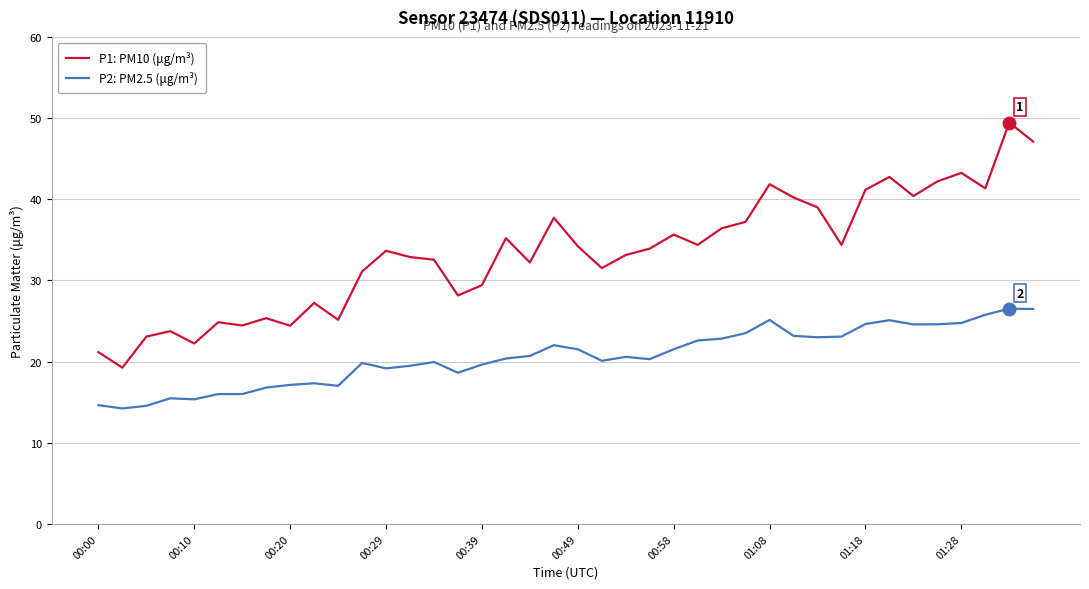

What is the difference between the maximum and second lowest values in the P2: PM2.5 (μg/m³) series?

12.0